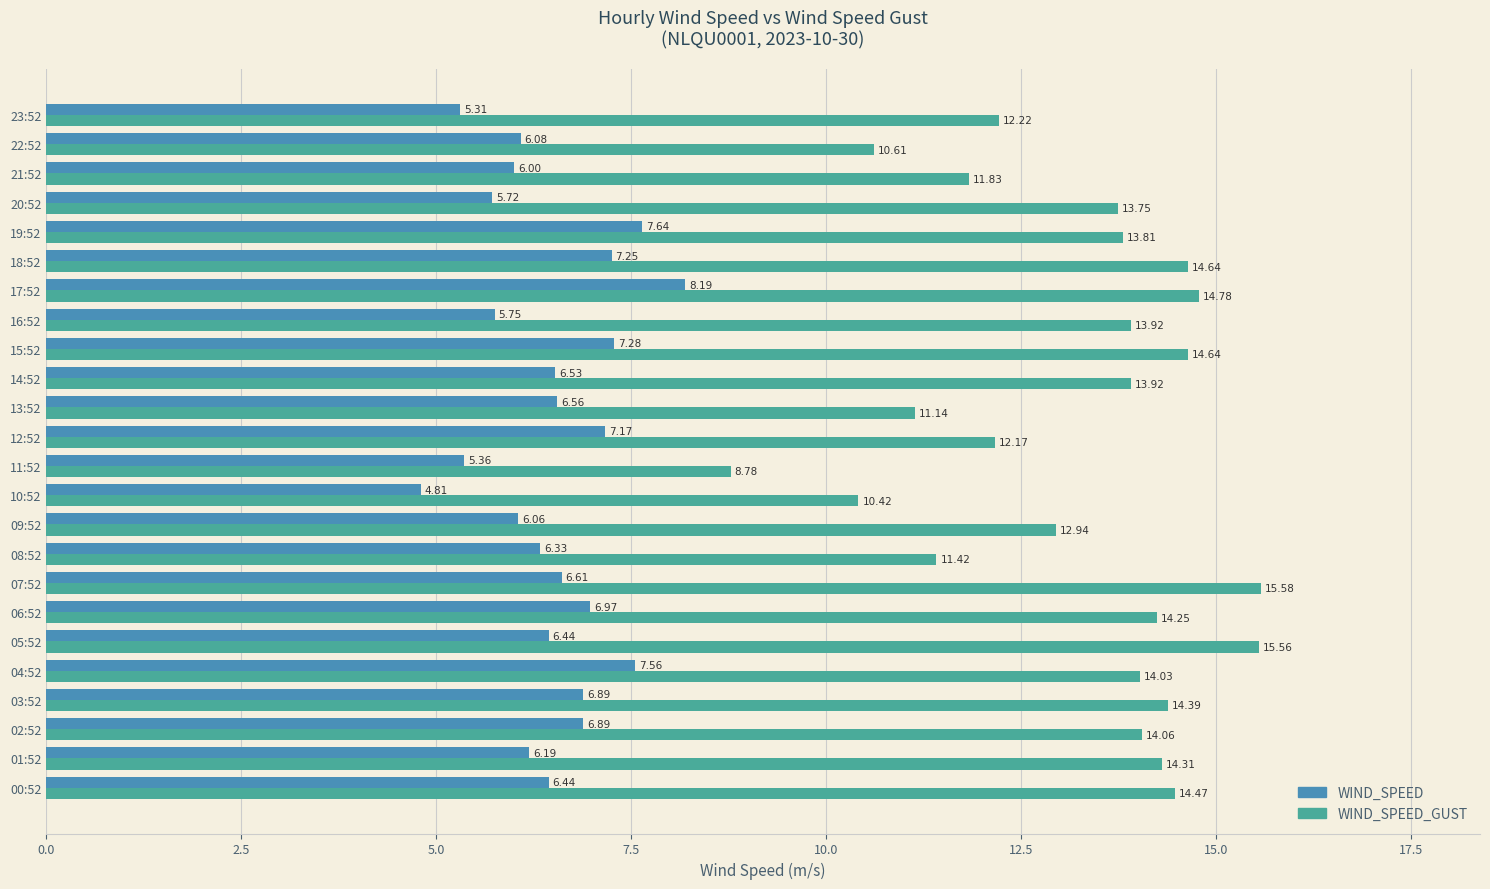

Is the value of WIND_SPEED at 06:52 greater than the value of WIND_SPEED_GUST at 03:52?

No